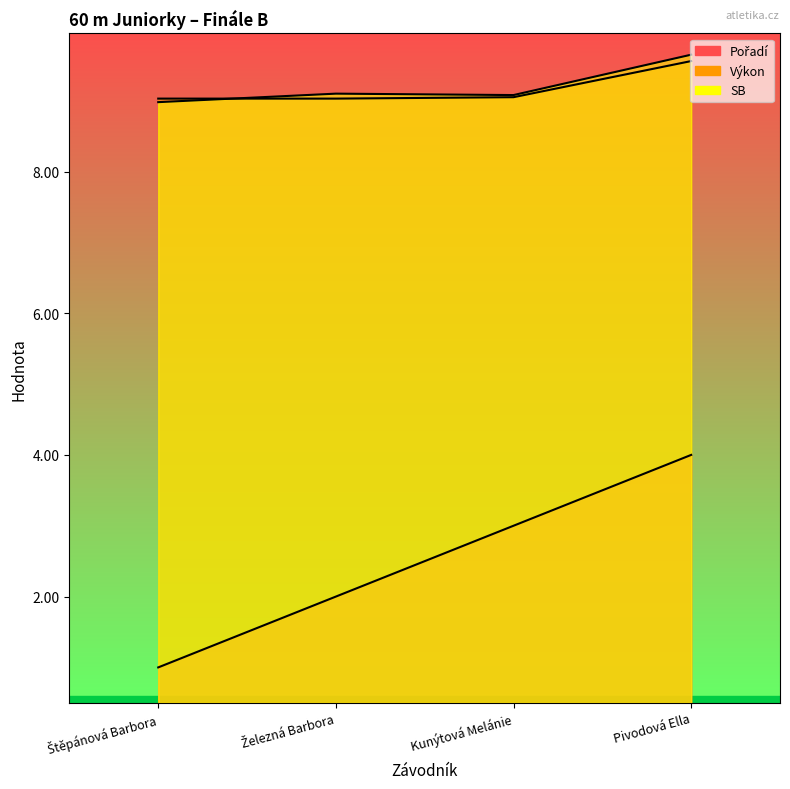

Which series has the largest total across all categories?

SB